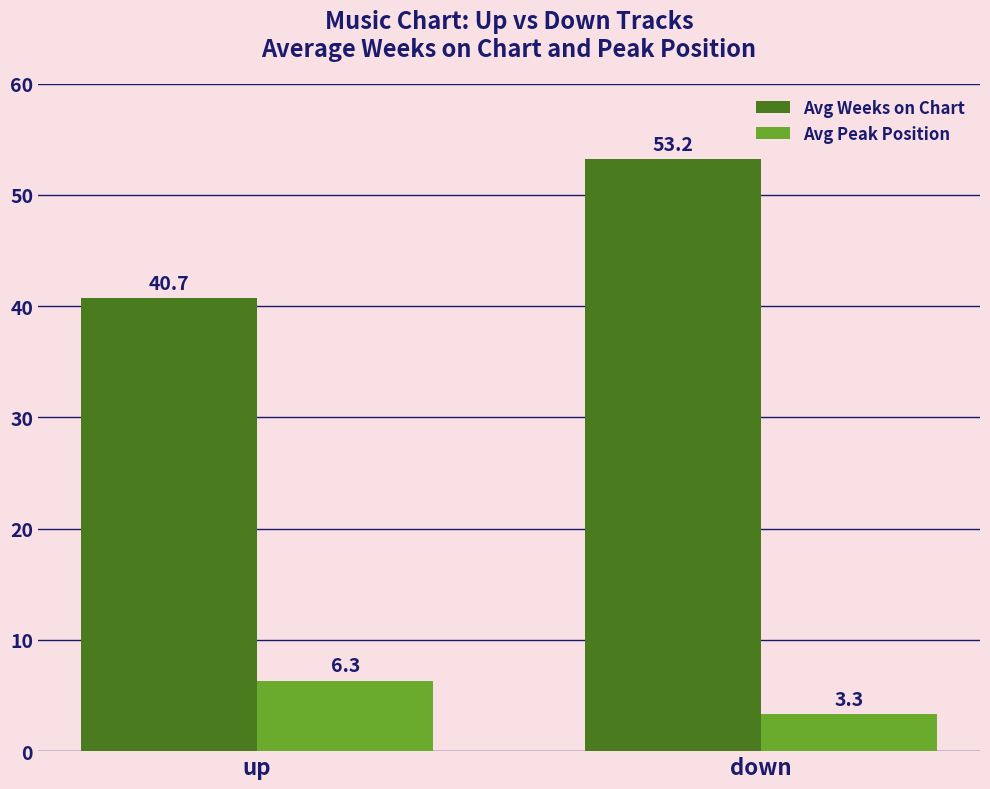

Reading left to right, list all the values displayed in this chart.

Avg Weeks on Chart: up=40.7	down=53.2
Avg Peak Position: up=6.3	down=3.3